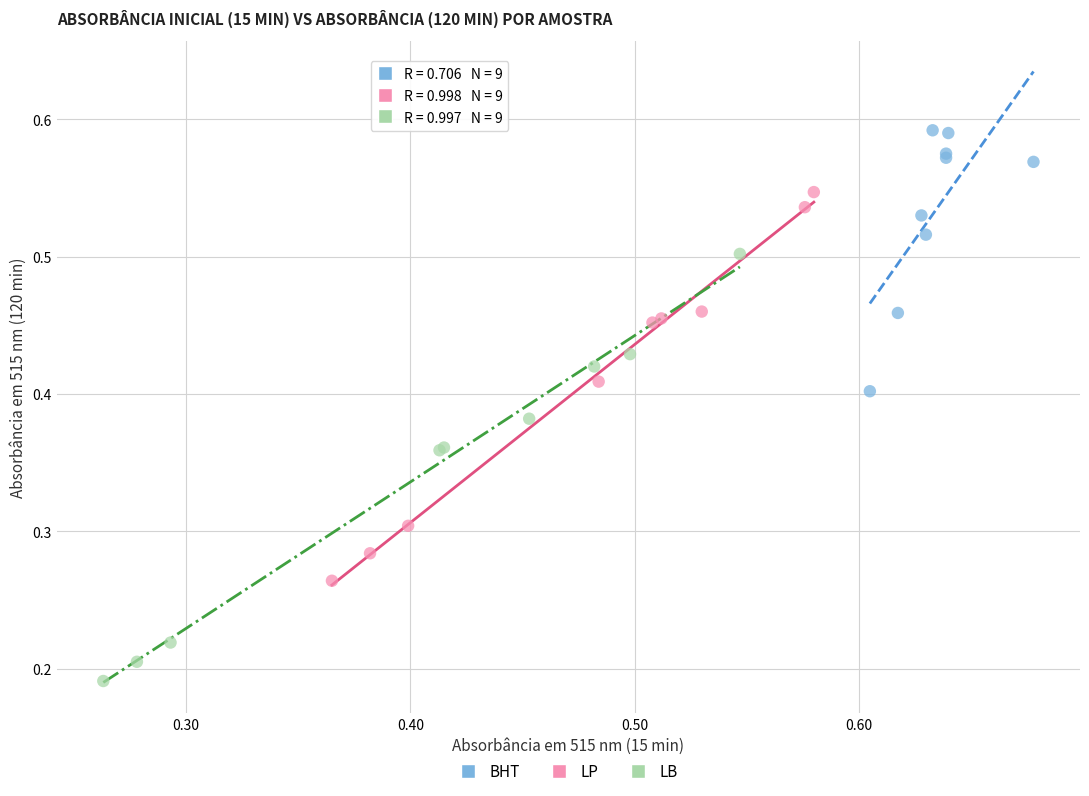

What are all the series names shown in the legend?

BHT, LP, LB